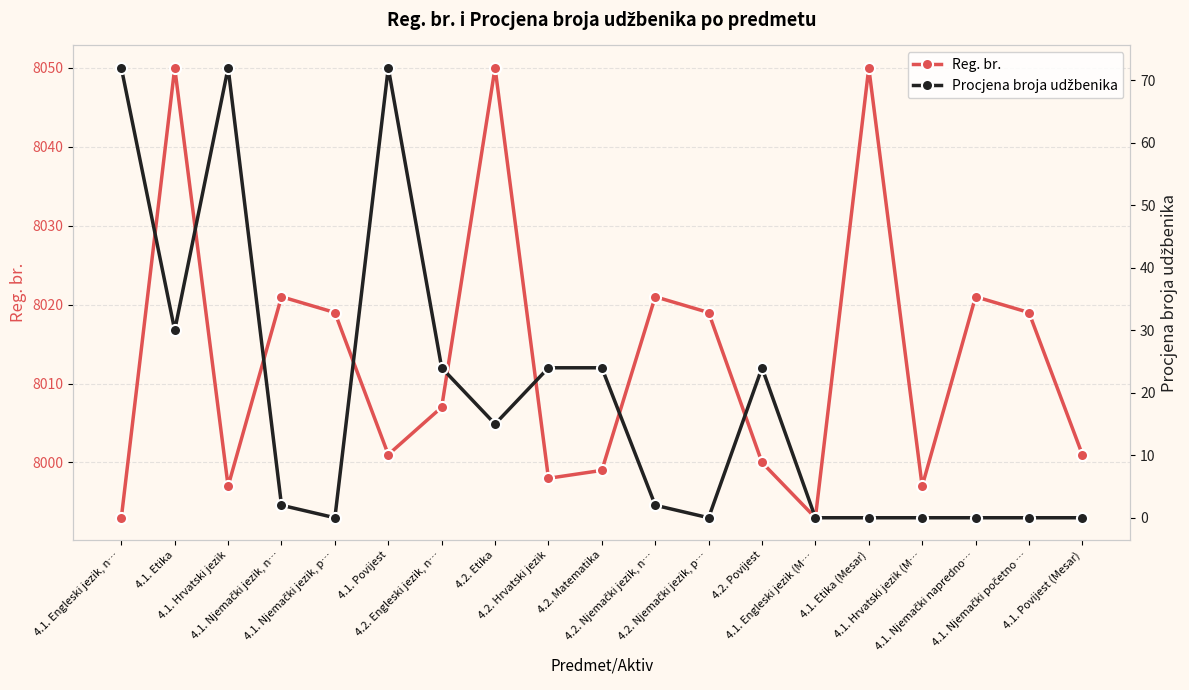

True or false: Reg. br. and Procjena broja udžbenika intersect in this chart.

False